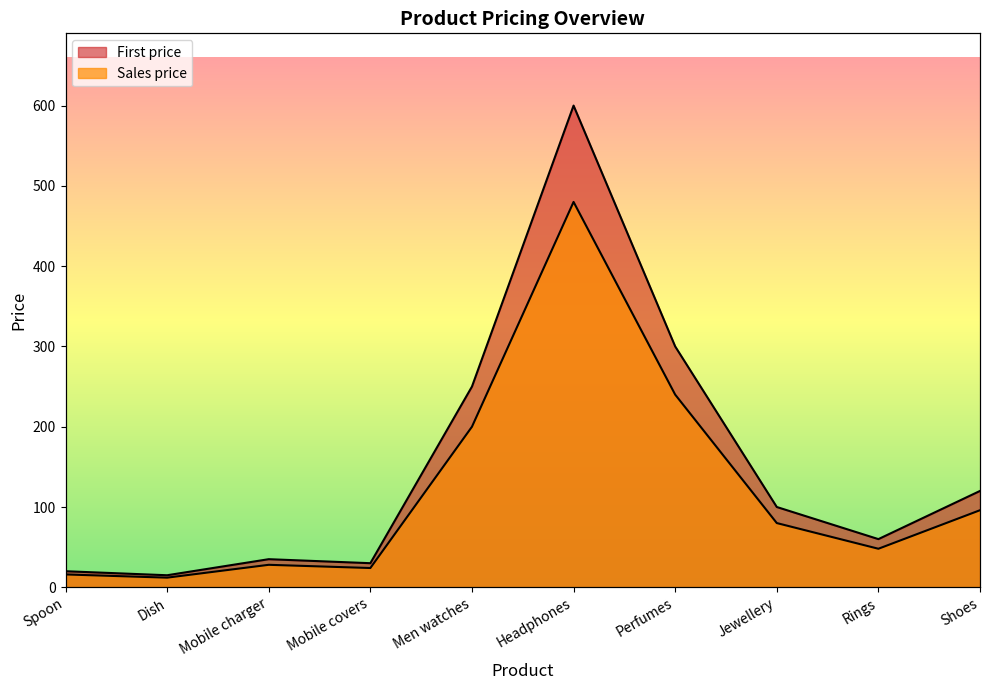

What value does the First price series have at Perfumes, to the nearest 50?

300